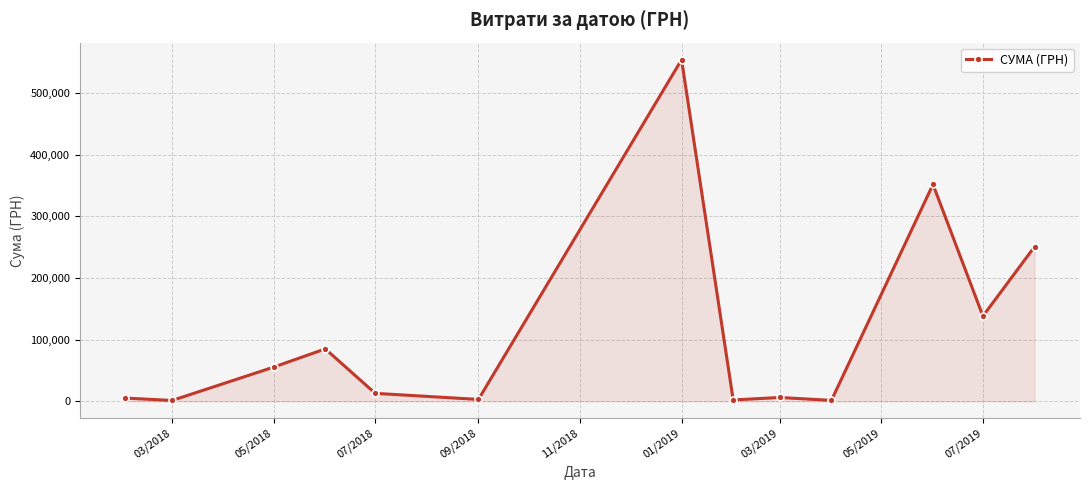

How many values are below 12909?

6